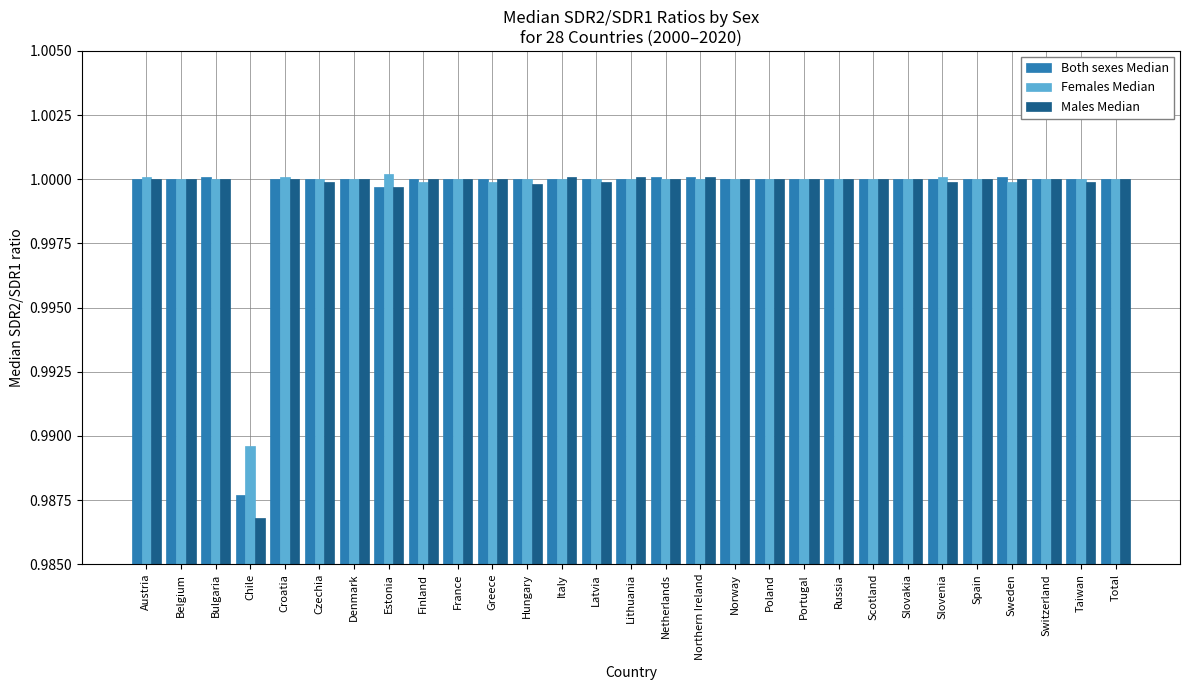

Which series has the widest spread of values?

Males Median